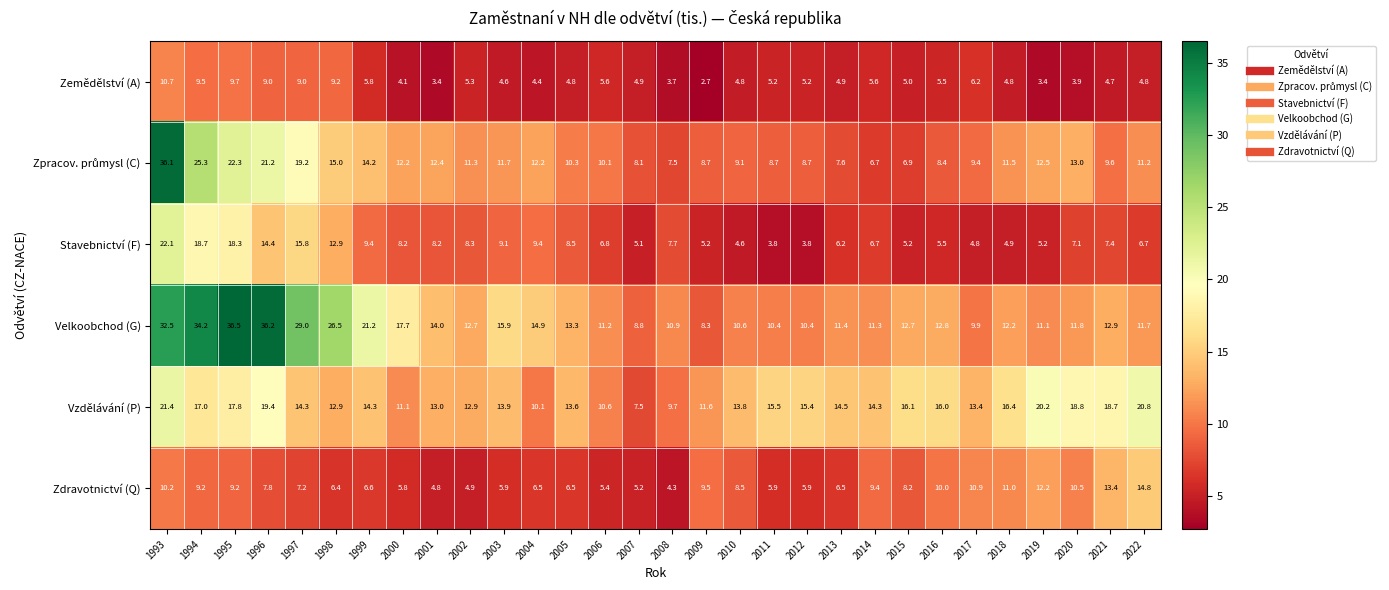

What is the difference between the maximum and minimum values in the Velkoobchod (G) series?

28.2